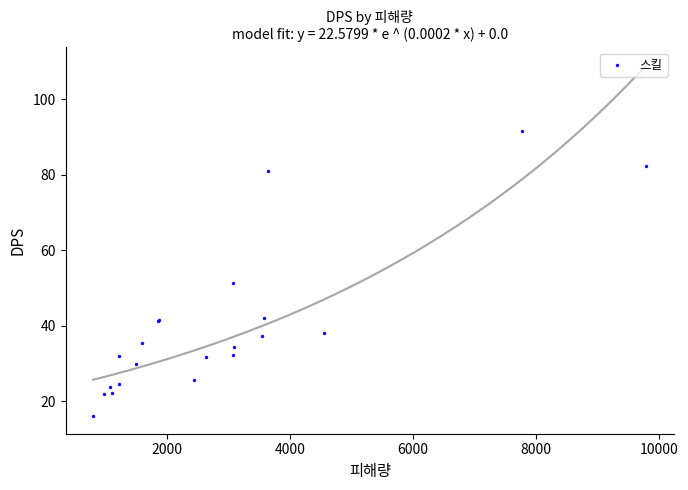

What Y value in the scatter plot is closest to 53?

51.3